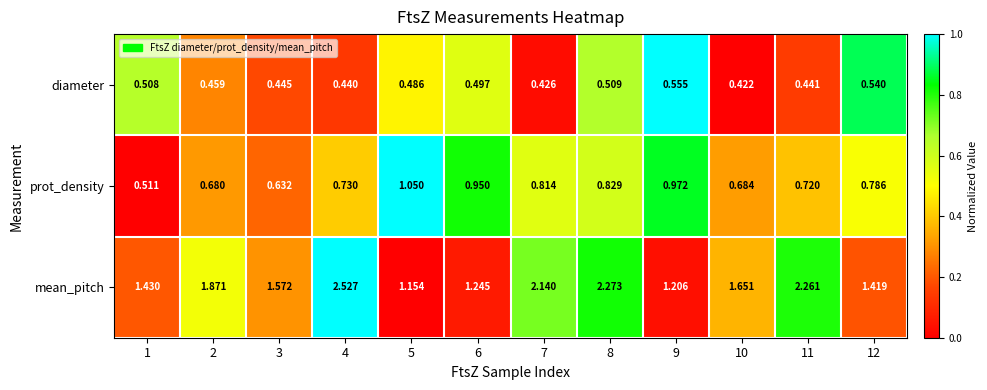

Which series has the largest total across all categories?

mean_pitch